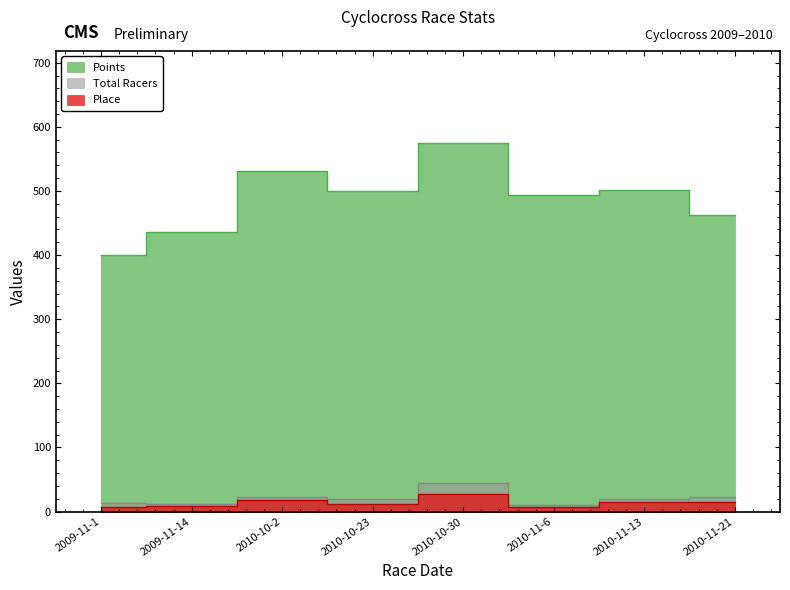

Which series changed the most between 2010-10-30 and 2010-11-13?

Points